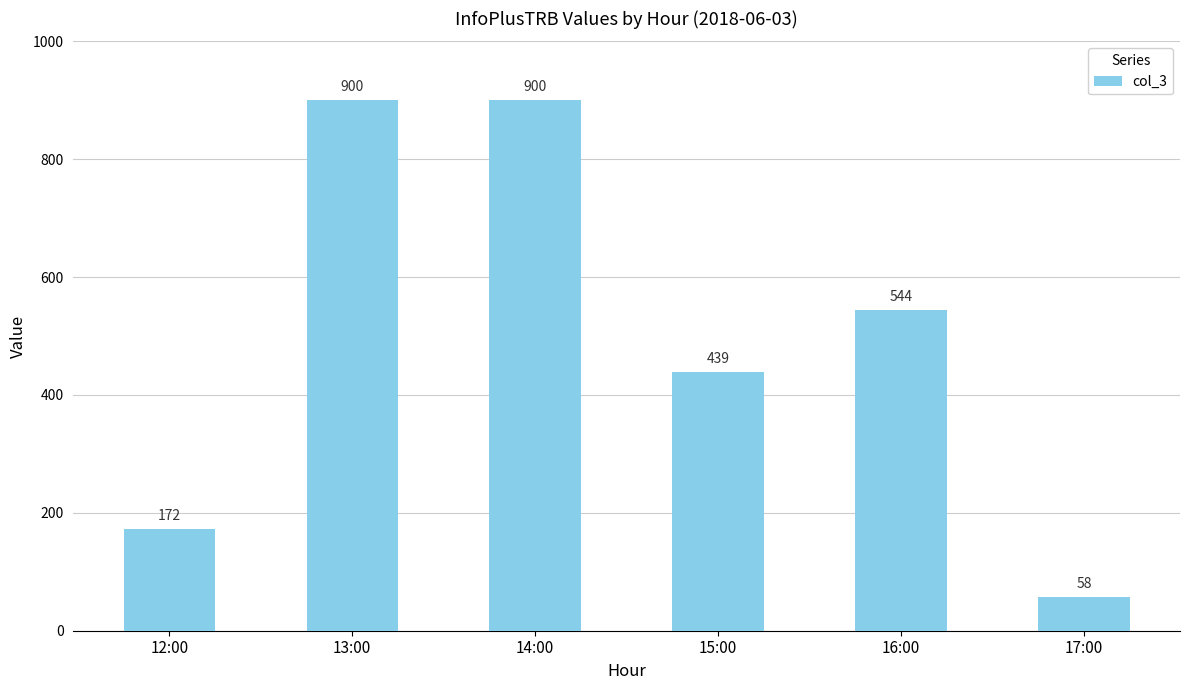

How many distinct data groups are displayed?

1